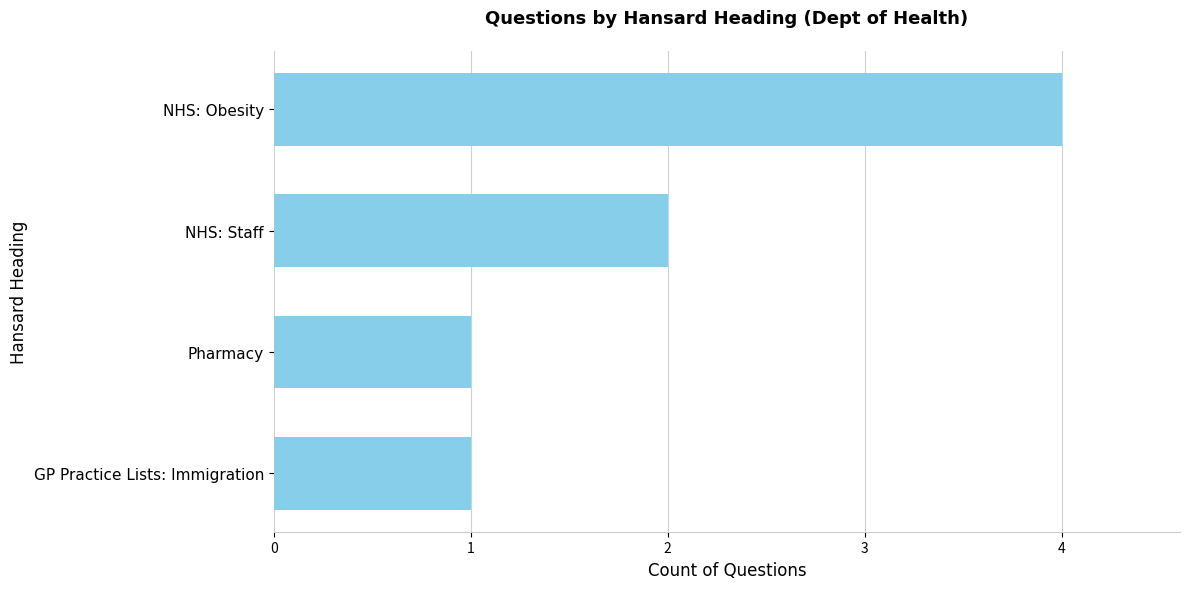

How many bars are there in total?

4